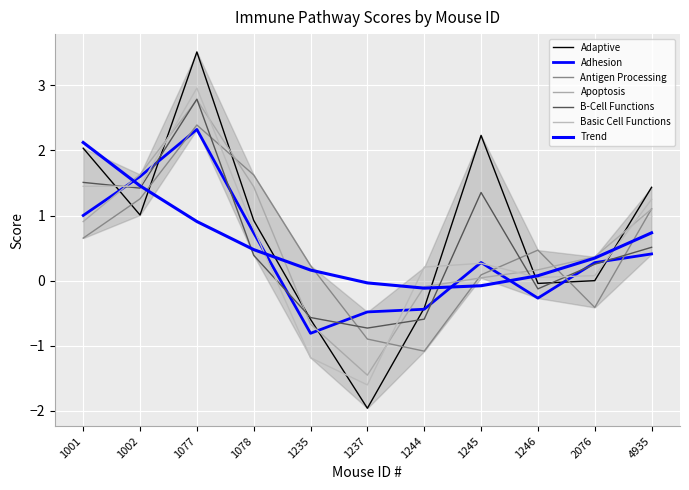

How many negative values does the B-Cell Functions series have?

4